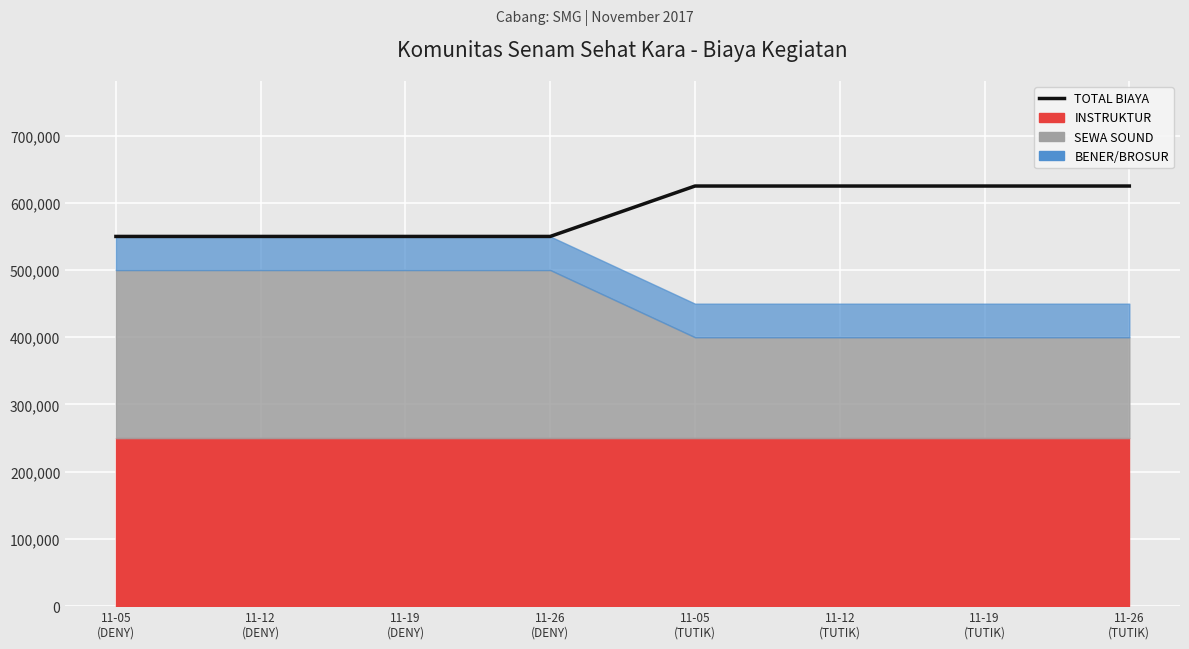

What is the difference between the second highest and minimum values?

75000